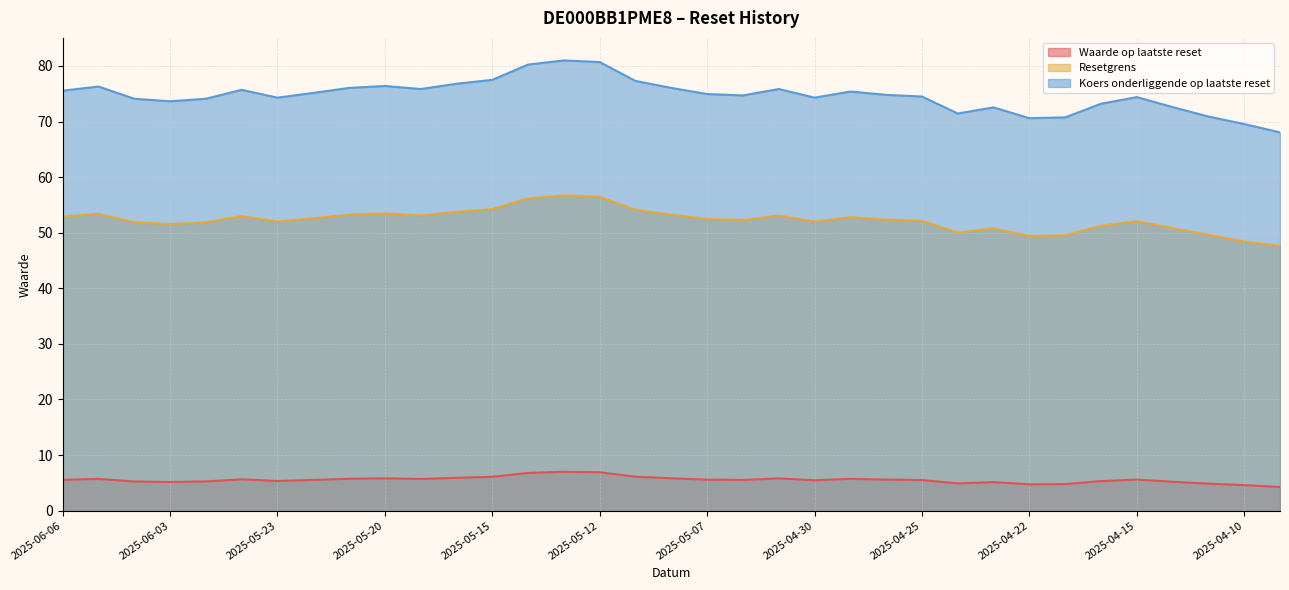

True or false: Resetgrens has a value of 86.0 at 2025-04-25.

False